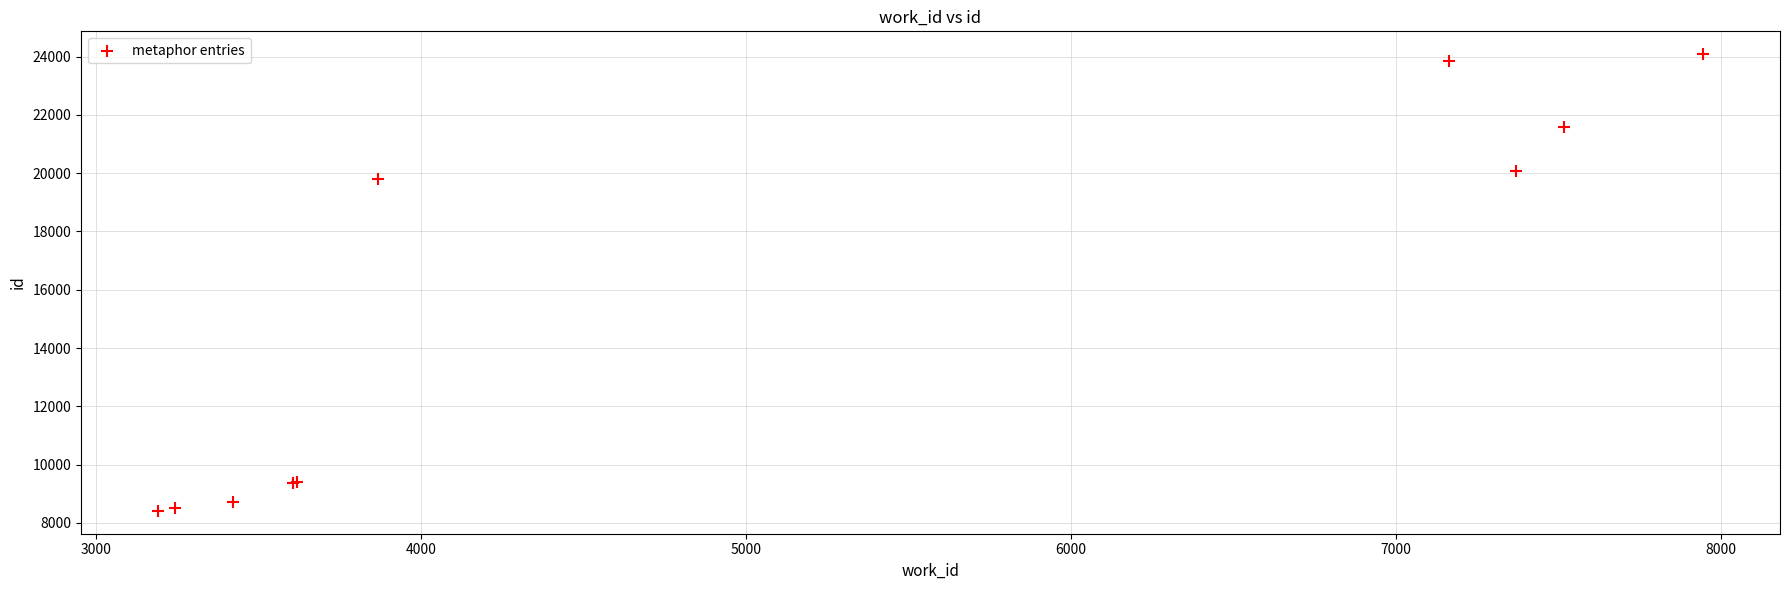

What Y value in the scatter plot is closest to 16249?

19792